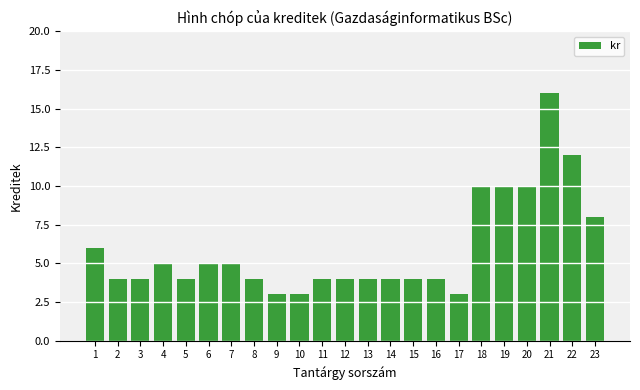

How many categories are shown in the chart?

23